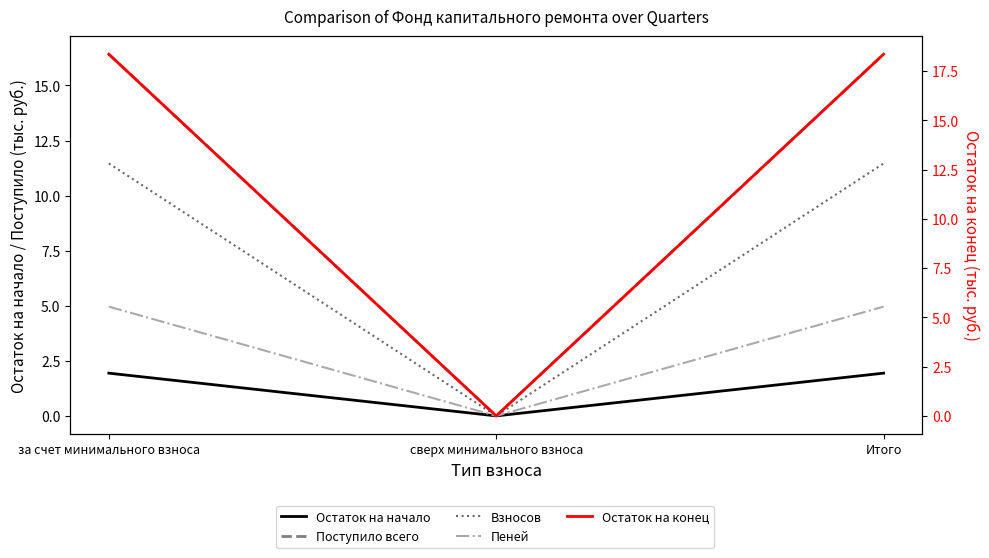

What is the average value of the Поступило всего series?

10.9